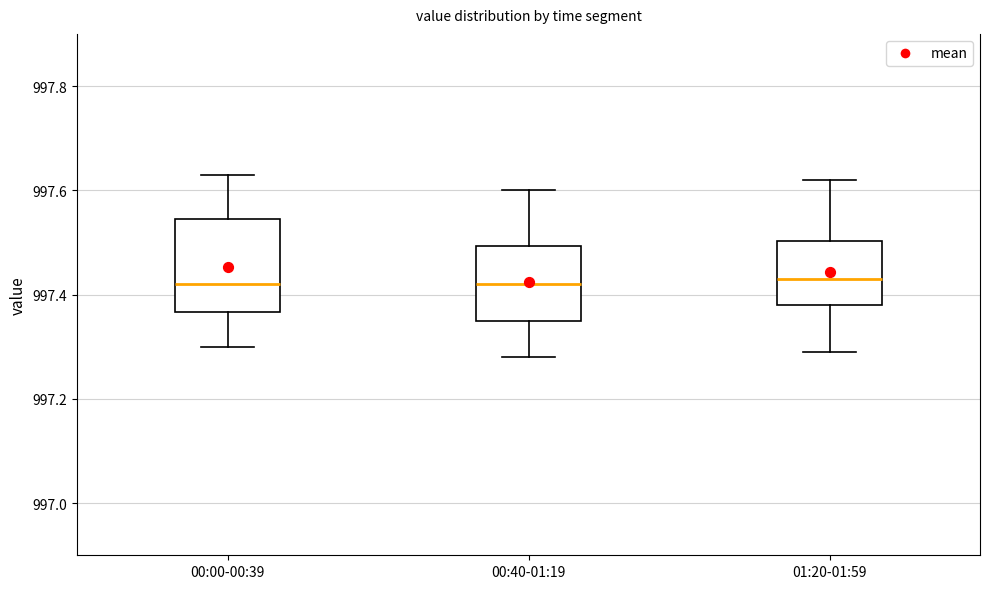

Reading left to right, read every box against the y-axis: the position of its median line, the range the box covers, and the ends of its whiskers. The values are not printed on the chart, so give them approximately, as read against the axis.

00:00-00:39: median 997.42, box 997.36 to 997.54, whiskers 997.30 to 997.64
00:40-01:19: median 997.42, box 997.36 to 997.50, whiskers 997.28 to 997.60
01:20-01:59: median 997.44, box 997.38 to 997.50, whiskers 997.30 to 997.62